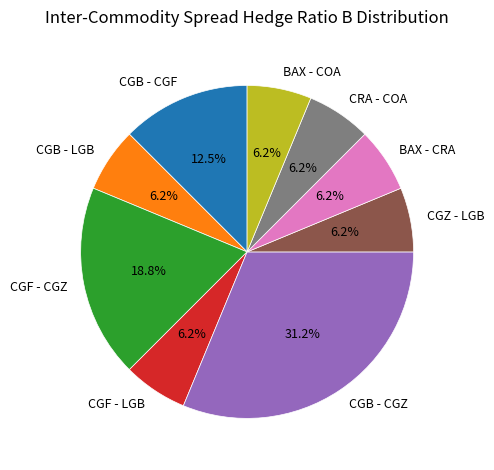

What is the largest slice in the pie chart?

CGB - CGZ